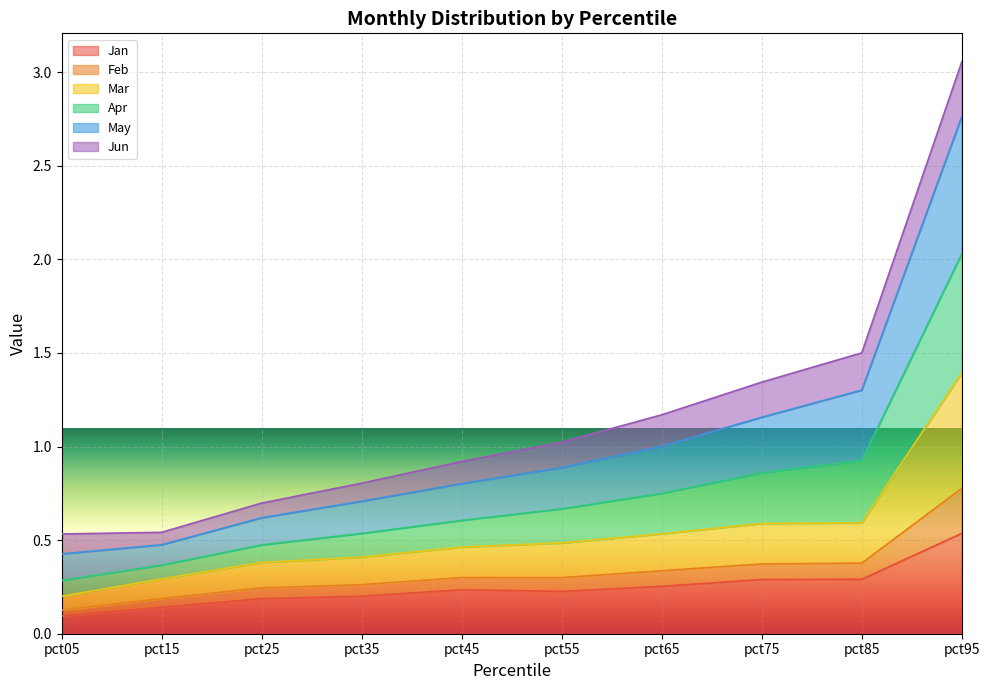

What is the smallest value displayed?

0.1